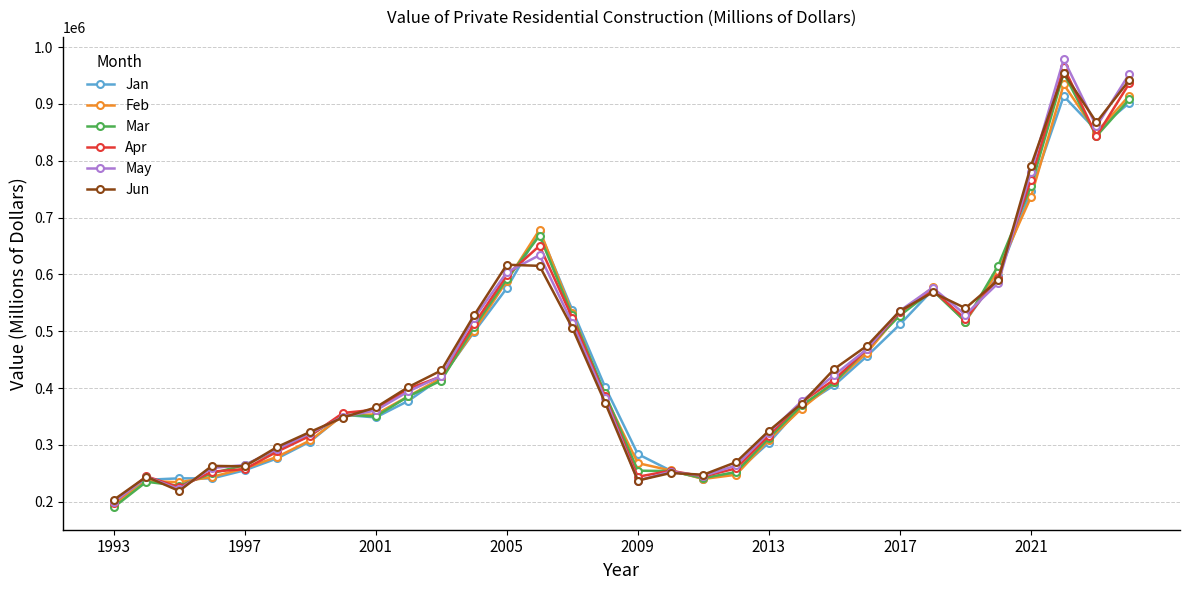

What is the lowest value of the Feb series?

194689